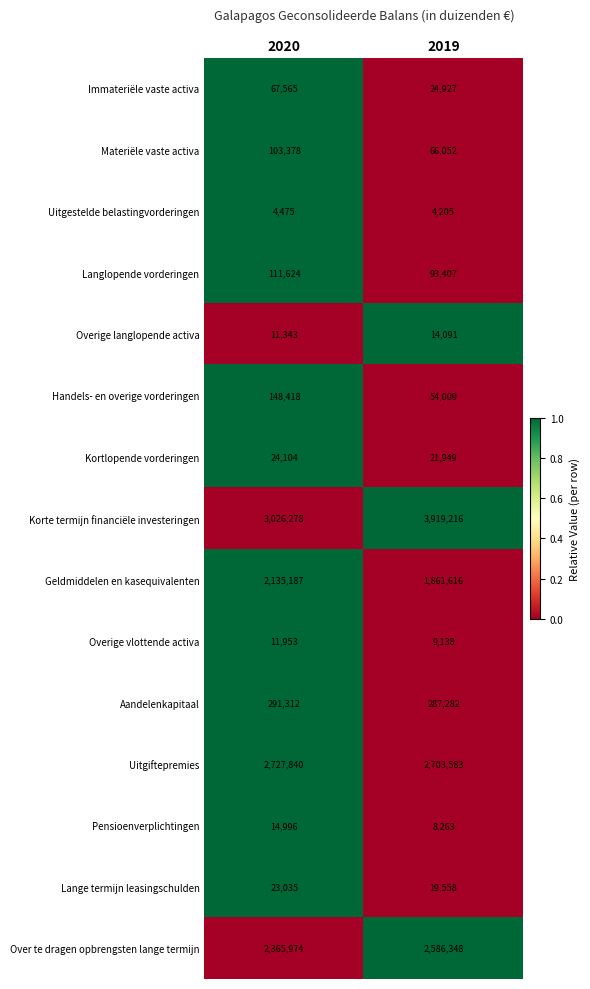

What is the difference between the Lange termijn leasingschulden values at 2020 and 2019?

3477